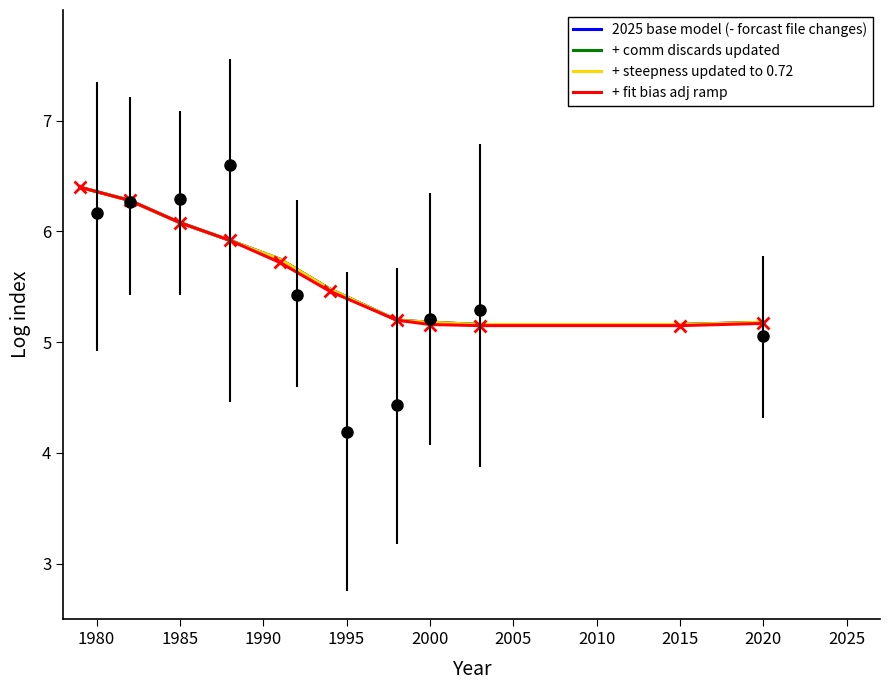

Reading left to right, extract all data points from this chart.

2025 base model (- forcast file changes): 6.4	6.3	6.1	5.9	5.8	5.5	5.2	5.2	5.2	5.2	5.2
+ comm discards updated: 6.4	6.3	6.1	5.9	5.8	5.5	5.2	5.2	5.2	5.2	5.2
+ steepness updated to 0.72: 6.4	6.3	6.1	5.9	5.8	5.5	5.2	5.2	5.2	5.2	5.2
+ fit bias adj ramp: 6.4	6.3	6.1	5.9	5.7	5.5	5.2	5.2	5.2	5.2	5.2